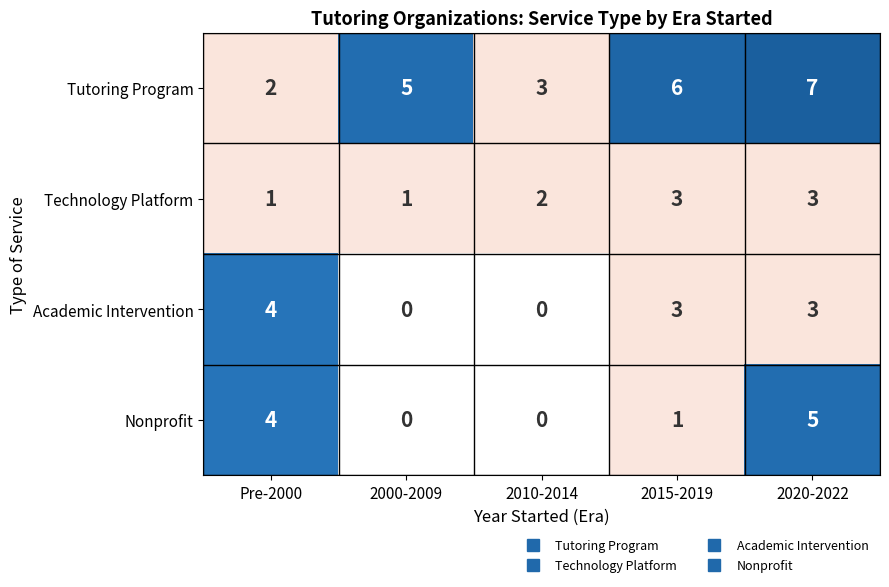

How many series are shown in this chart?

4